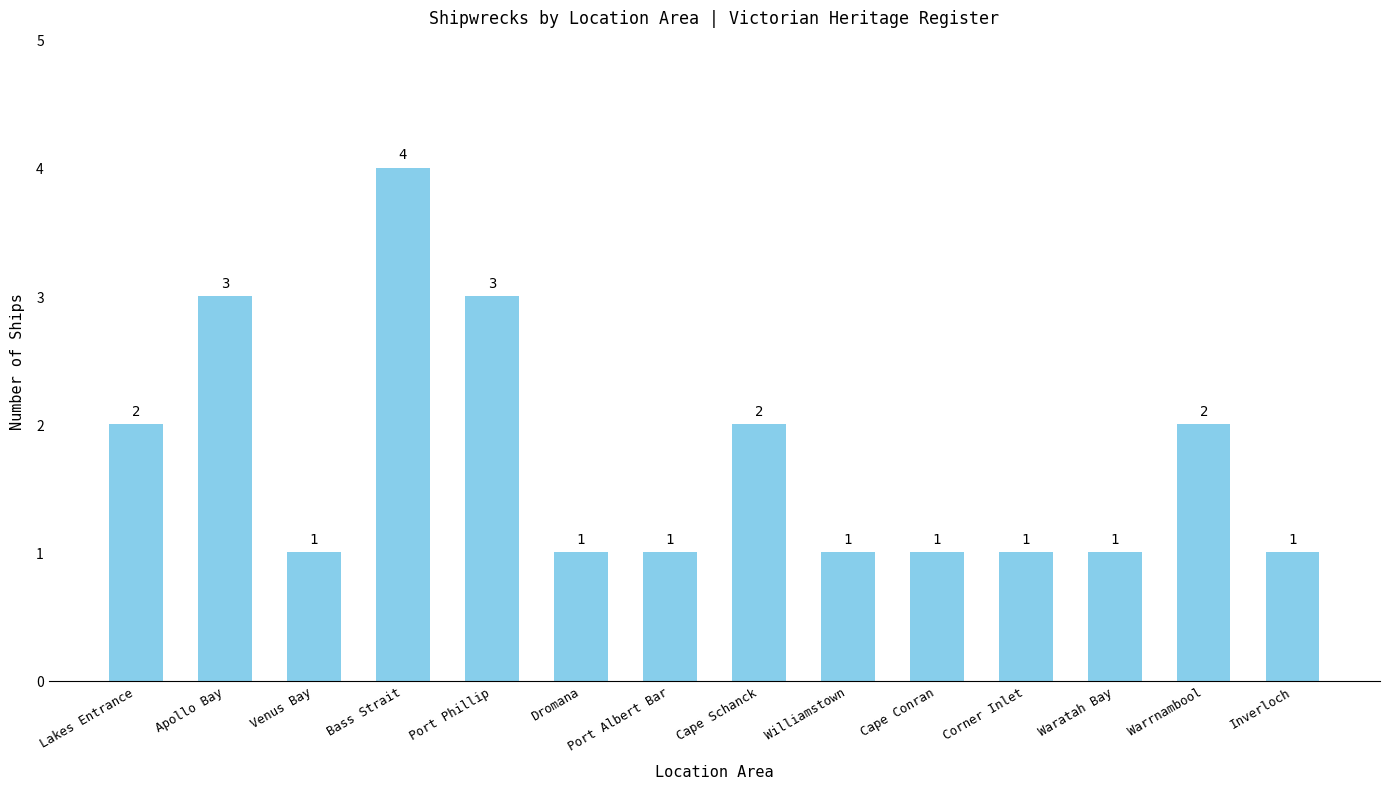

What is the ratio of the value at Apollo Bay to the value at Lakes Entrance?

1.5